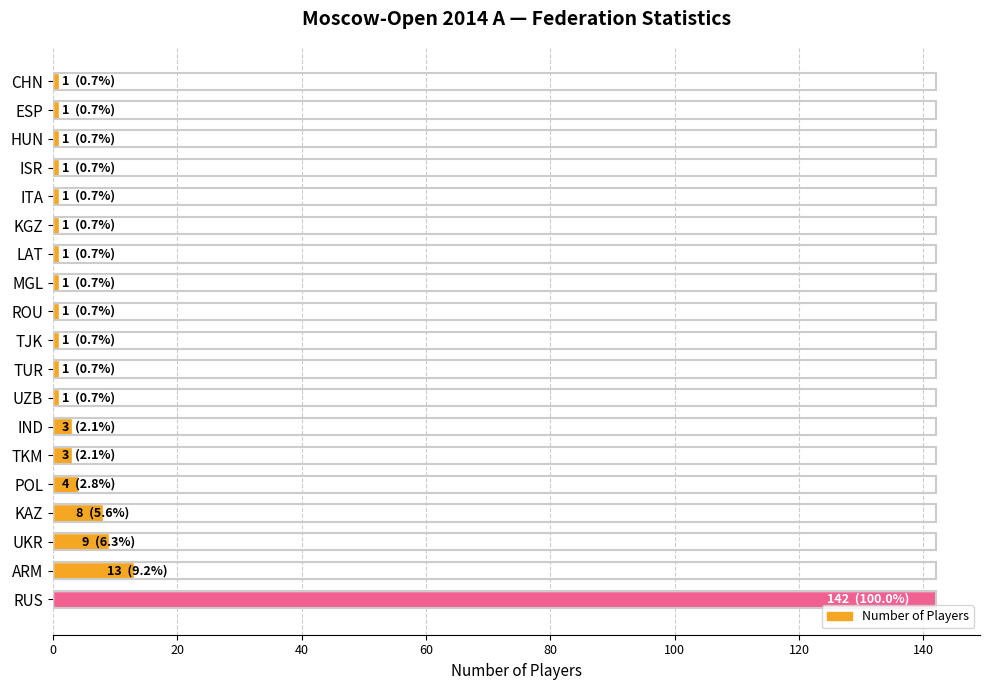

True or false: the data shows 4 at UKR.

False